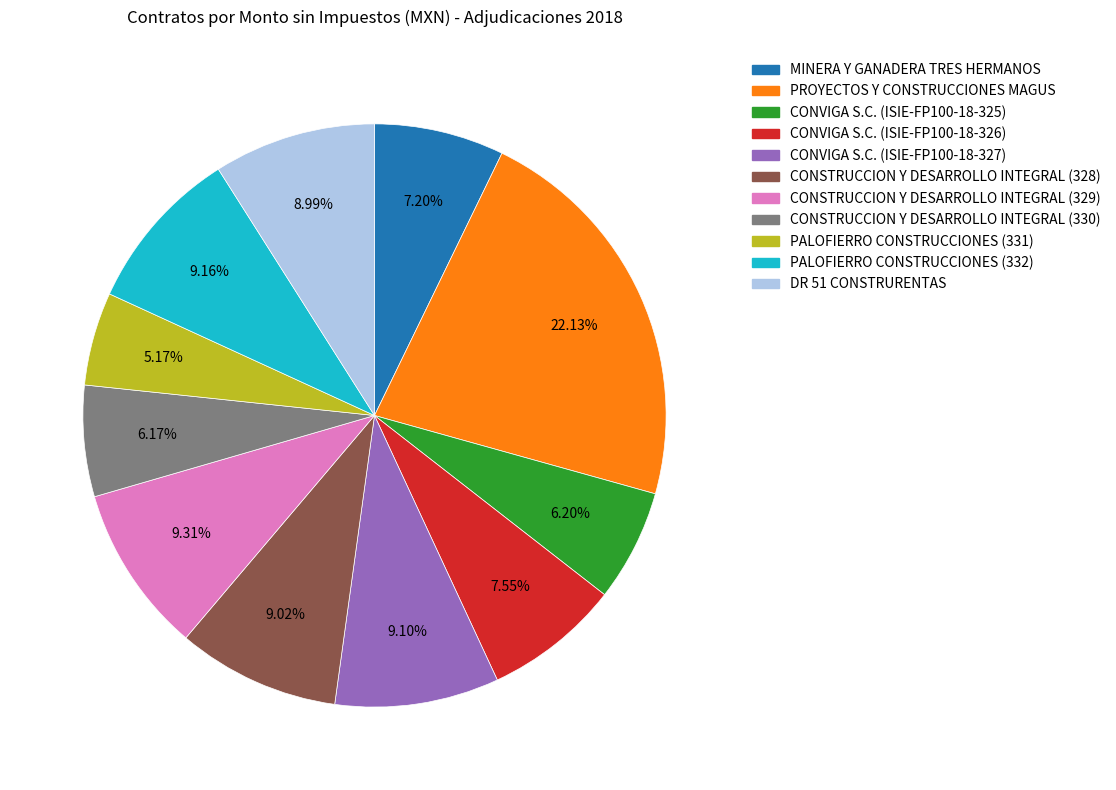

Which category has the biggest portion of the pie?

PROYECTOS Y CONSTRUCCIONES MAGUS